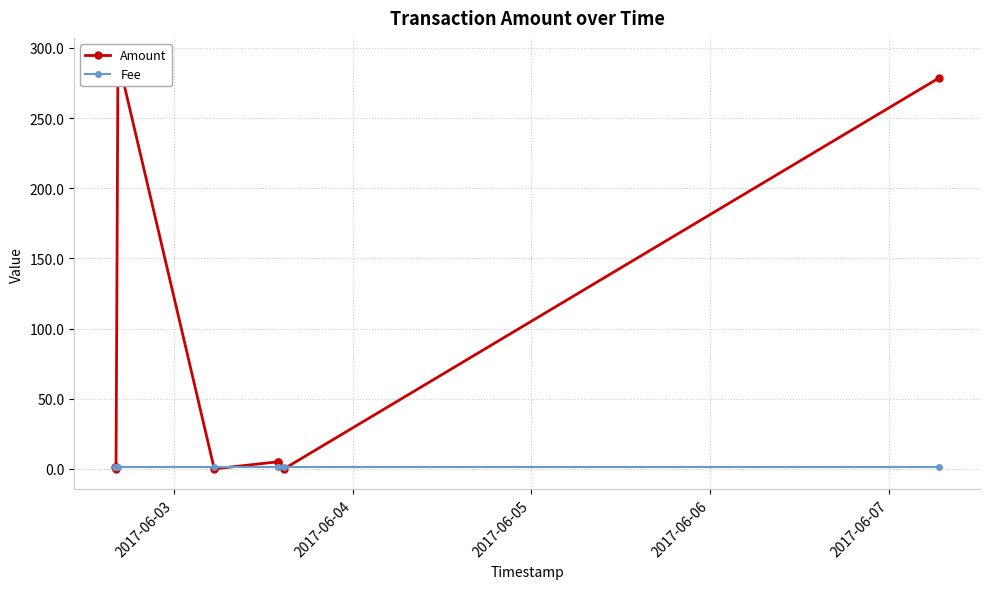

Is it true that Amount equals 1.0 at 2017-06-03?

True